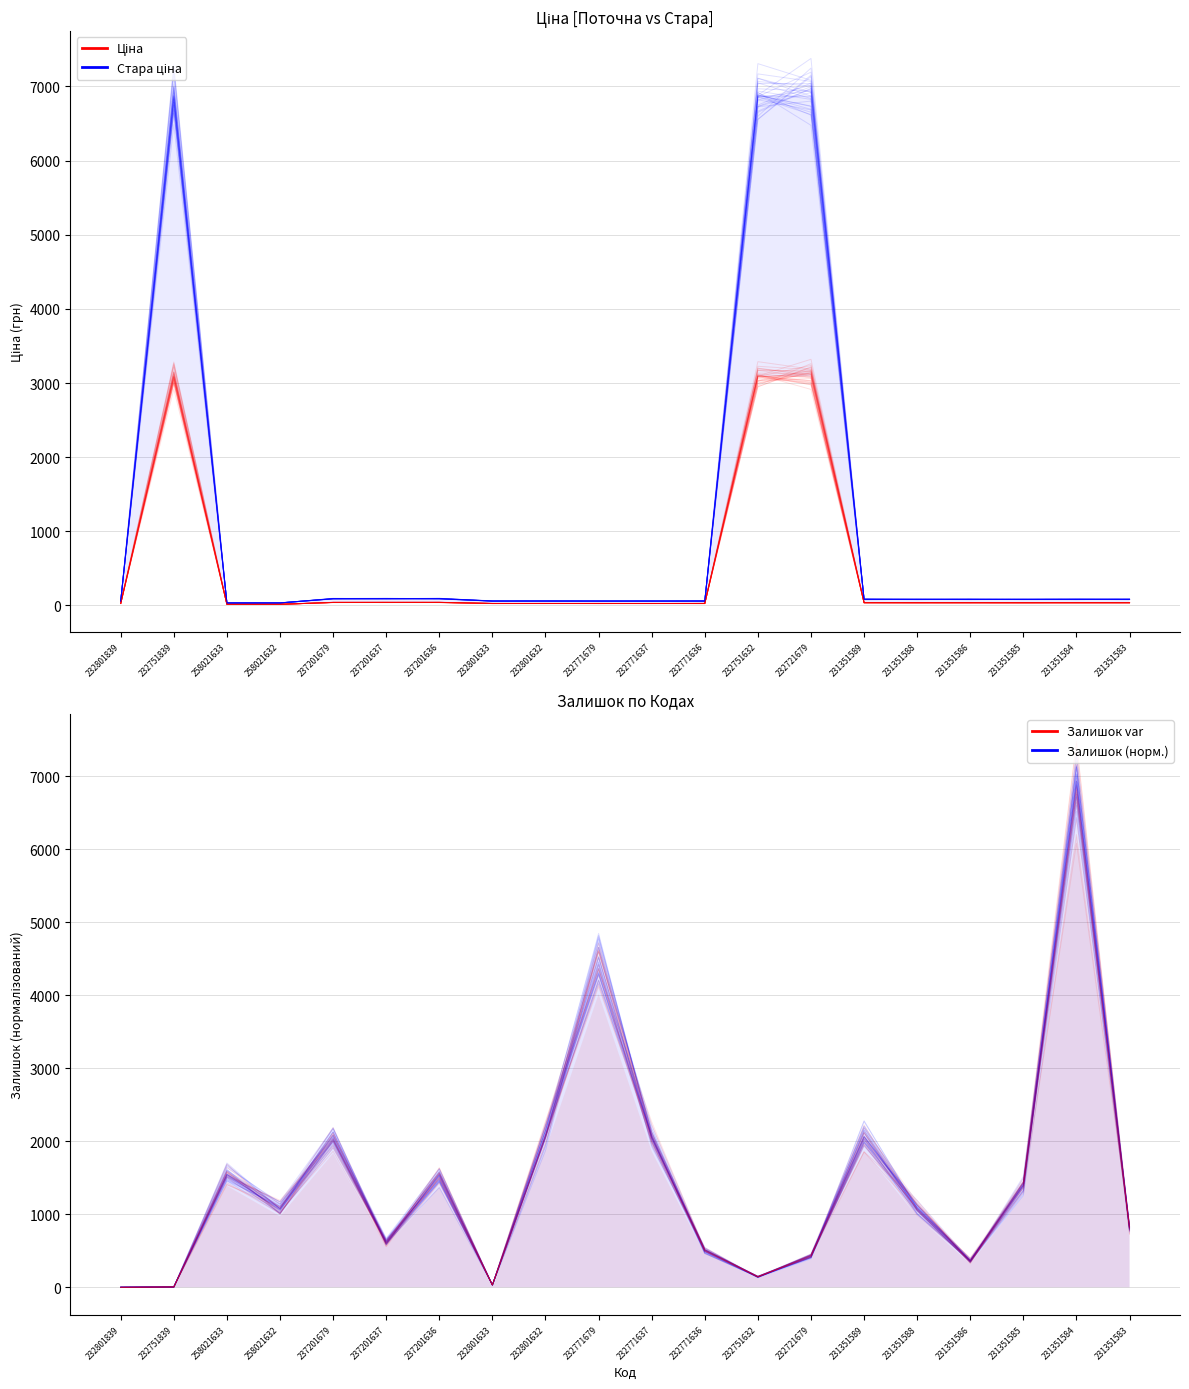

What is the value of the Залишок var point at the 15th from the left?

2042.4